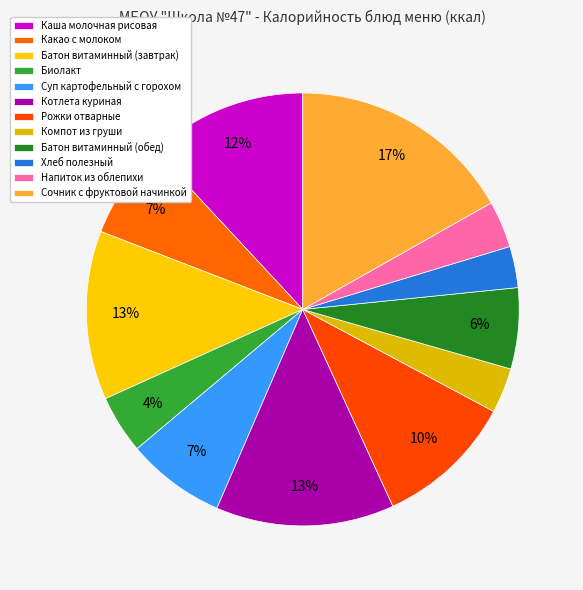

How many slices are in this pie chart?

12